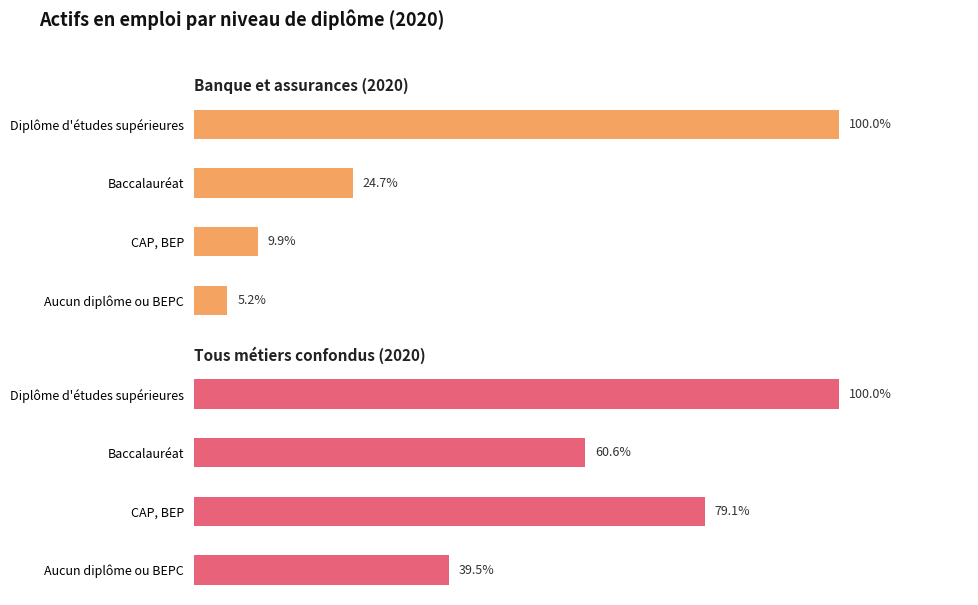

Reading right to left, transcribe all the data shown in this chart.

Banque et assurances (2020): 100.0	24.7	9.9	5.2
Tous métiers confondus (2020): 100.0	60.6	79.1	39.5